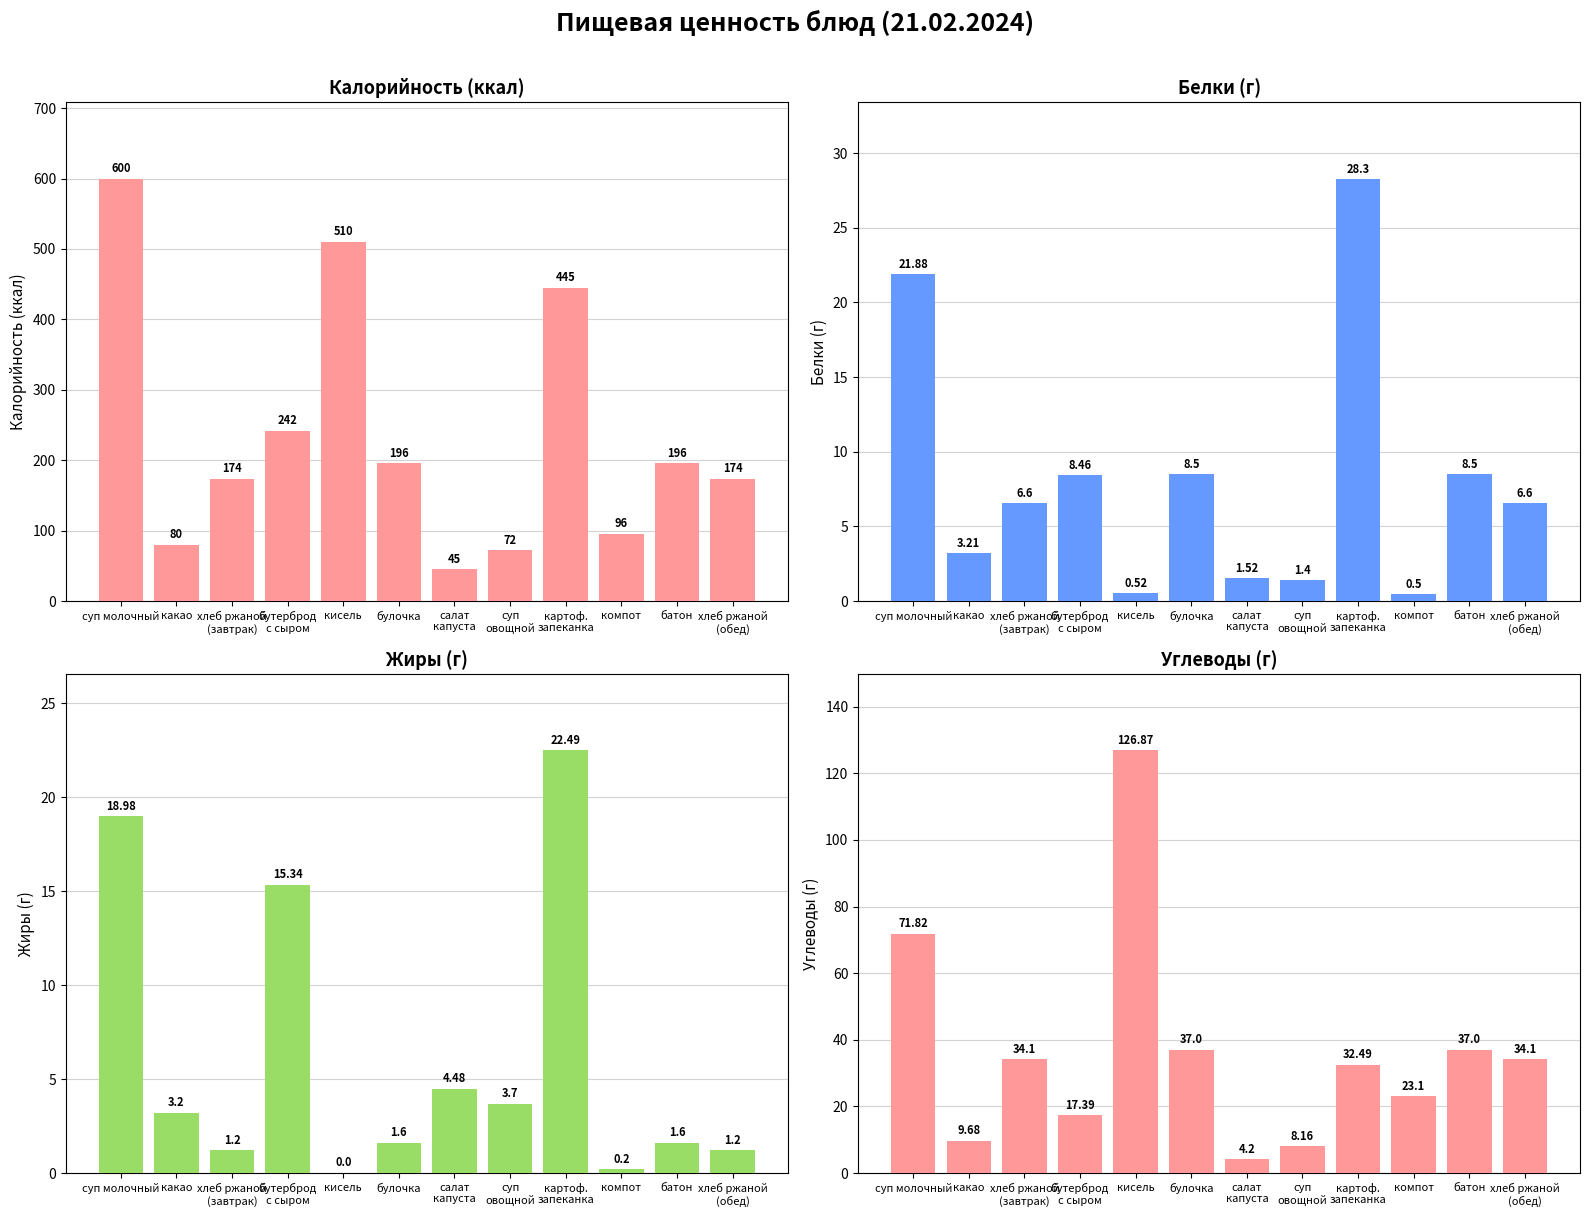

How many distinct data groups are displayed?

4